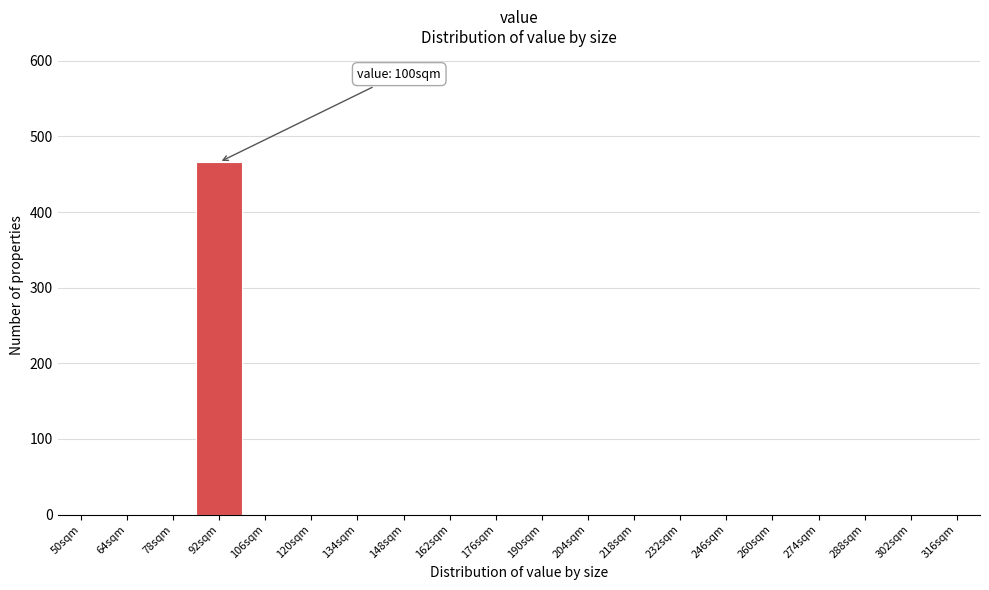

Reading left to right, what are all the values shown in this chart?

50sqm=0	64sqm=0	78sqm=0	92sqm=466	106sqm=0	120sqm=0	134sqm=0	148sqm=0	162sqm=0	176sqm=0	190sqm=0	204sqm=0	218sqm=0	232sqm=0	246sqm=0	260sqm=0	274sqm=0	288sqm=0	302sqm=0	316sqm=0